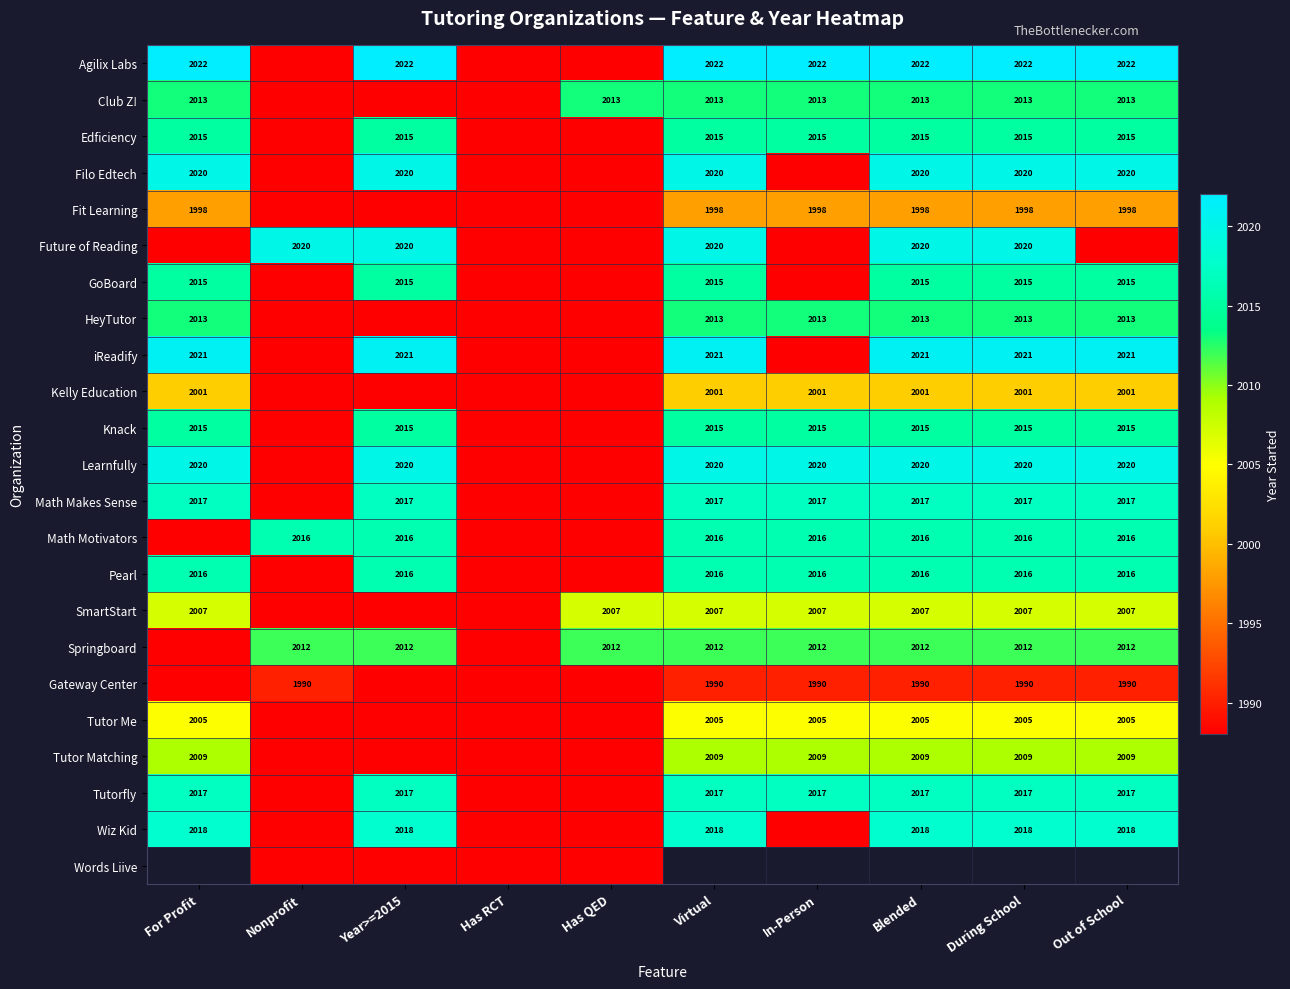

Is the value of Knack at Year>=2015 greater than the value of Agilix Labs at Out of School?

No